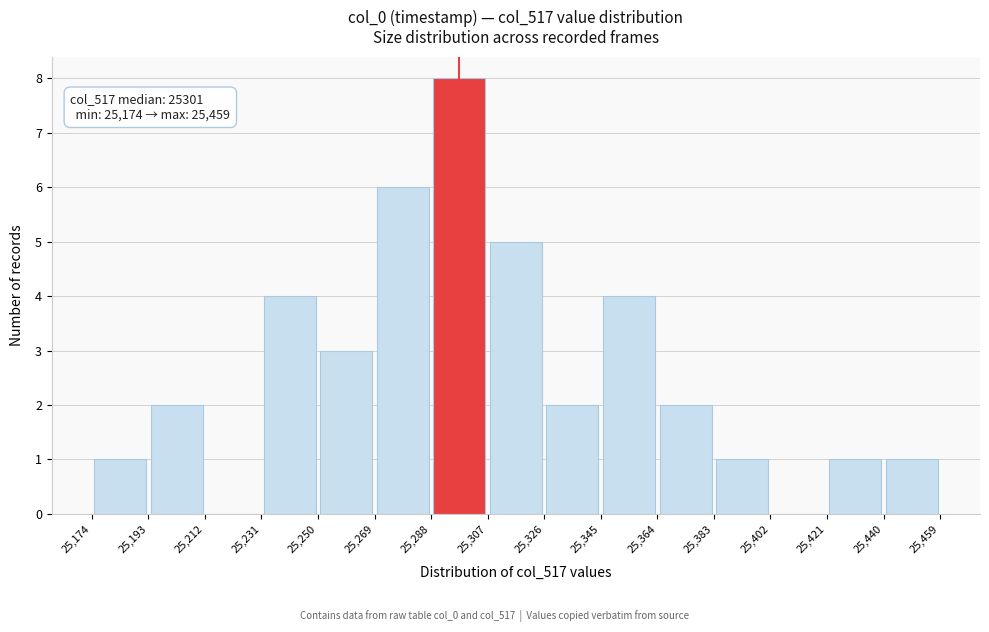

Over which range of the x-axis is the bar tallest?

25,288 to 25,307